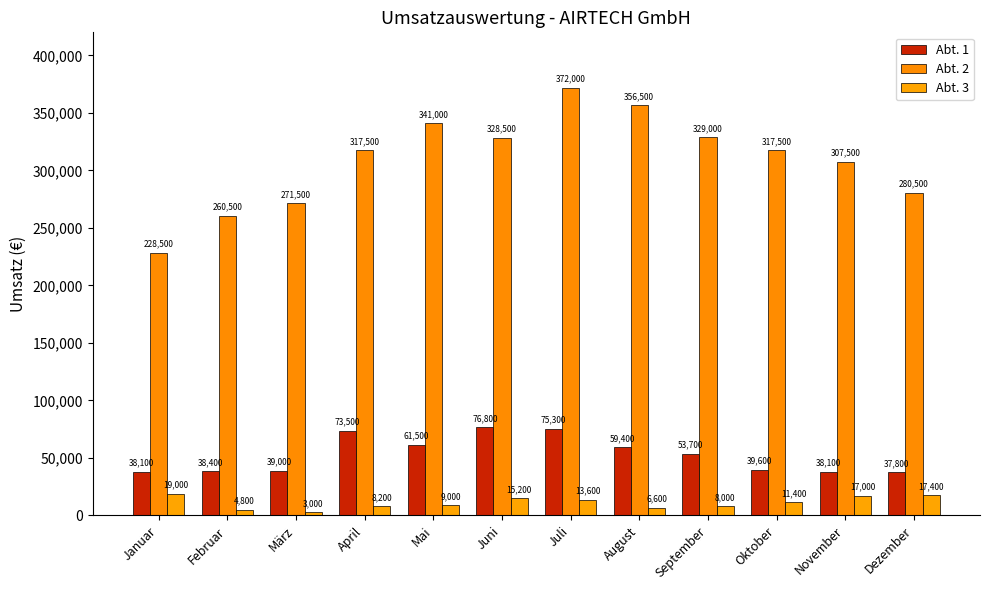

What is the difference between the maximum and minimum values in the Abt. 3 series?

16000